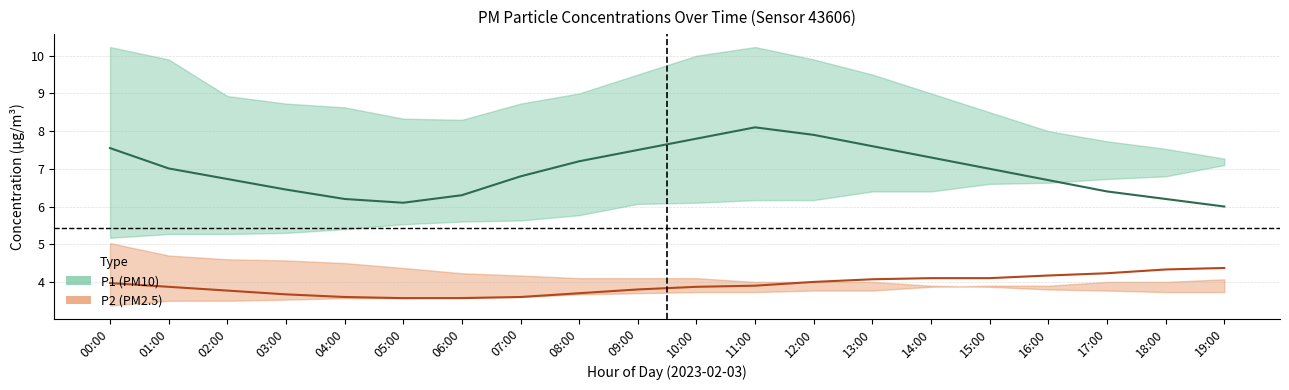

True or false: P2 (PM2.5) center has more than 2 interior local peaks.

False